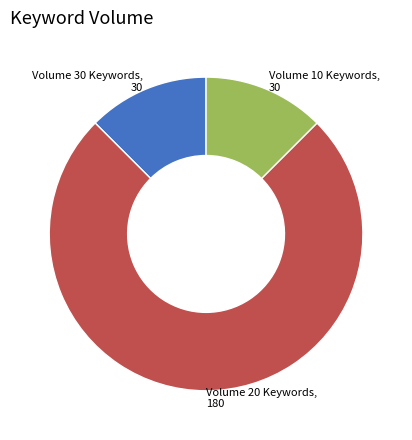

Do Volume 20 Keywords, 180 and Volume 10 Keywords, 30 together represent more than half of the pie?

Yes